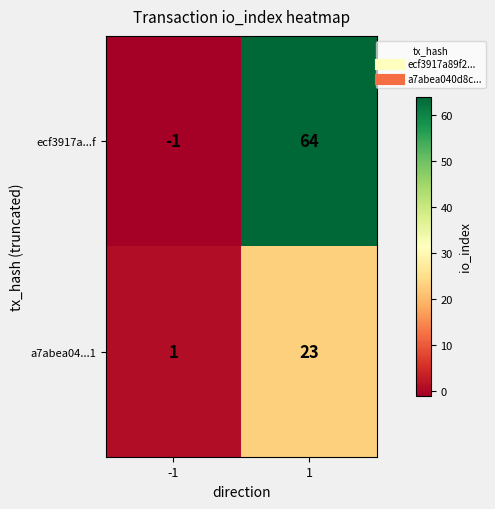

At how many categories does at least one series exceed 17?

1